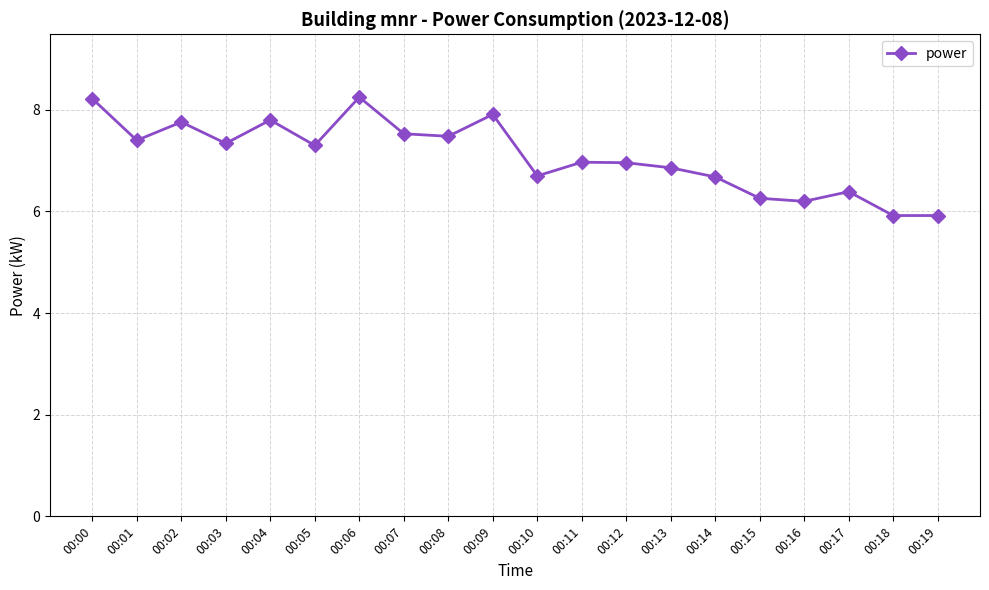

The value at 00:07 is 3.0. True or false?

False